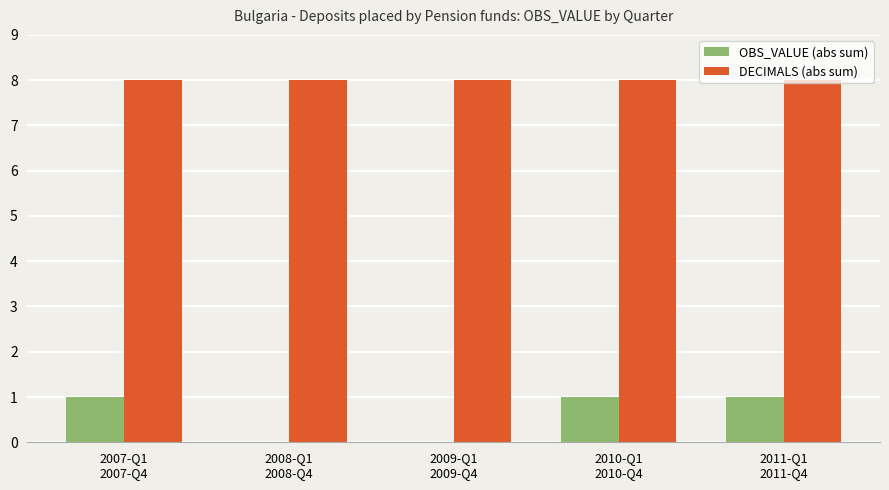

How many groups of bars are there?

5